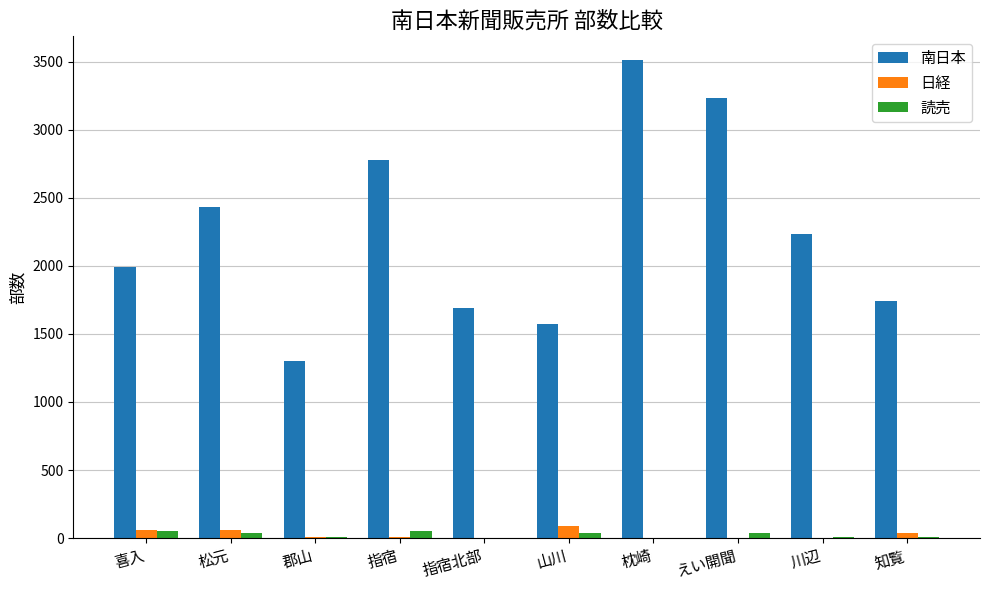

Are the bars grouped side by side (vs. stacked)?

Yes